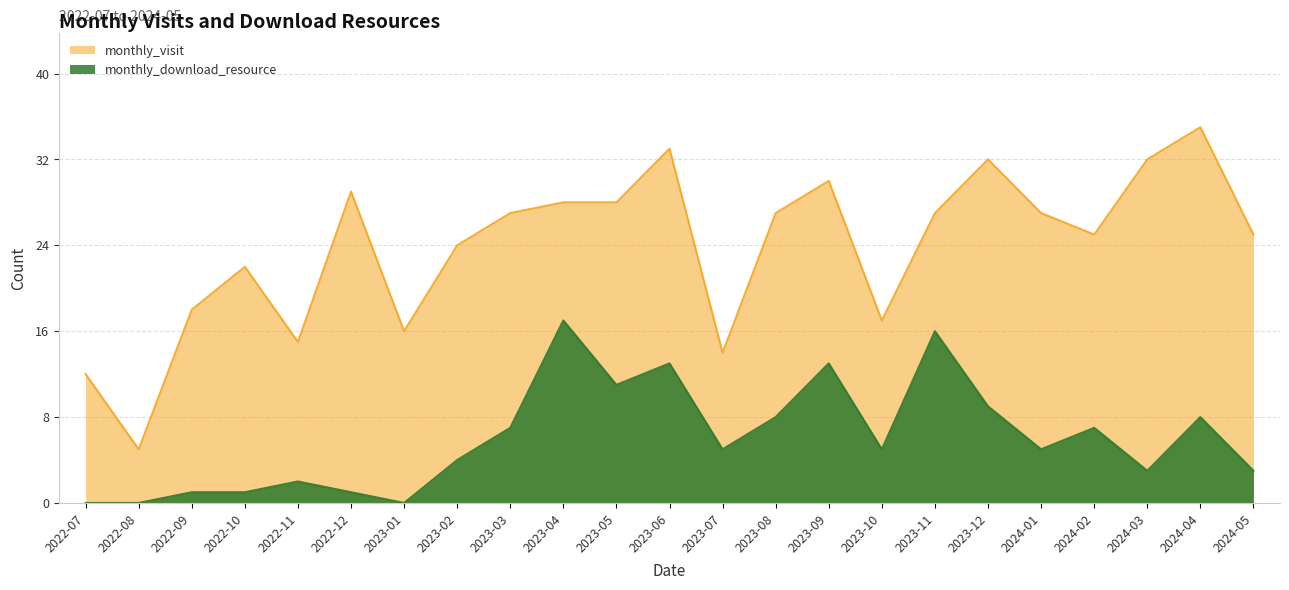

True or false: monthly_download_resource and monthly_visit intersect in this chart.

False